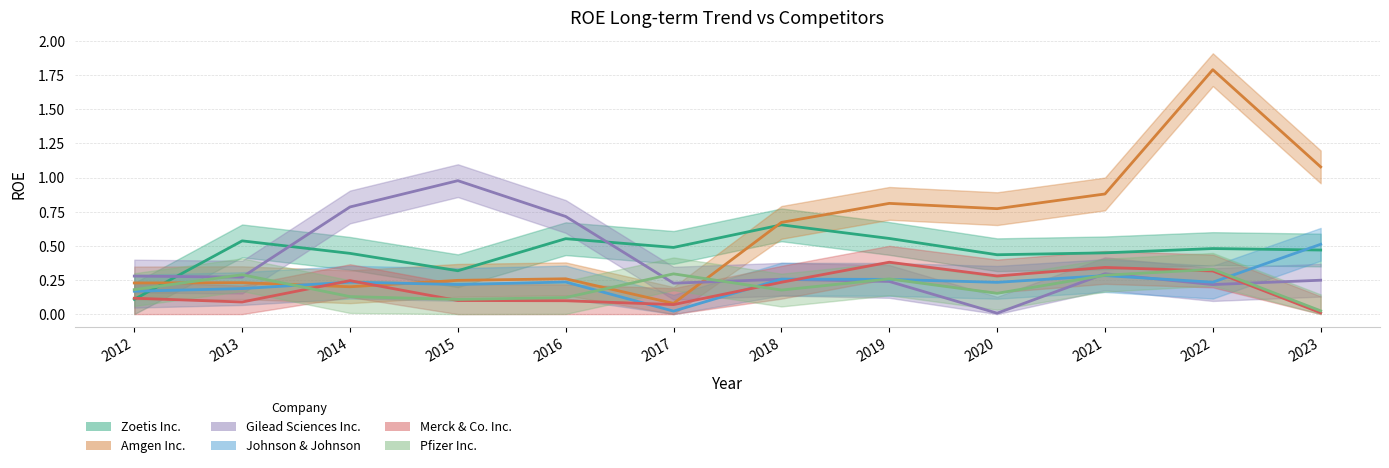

What is the approximate value of Merck & Co. Inc. at 2020?

0.3